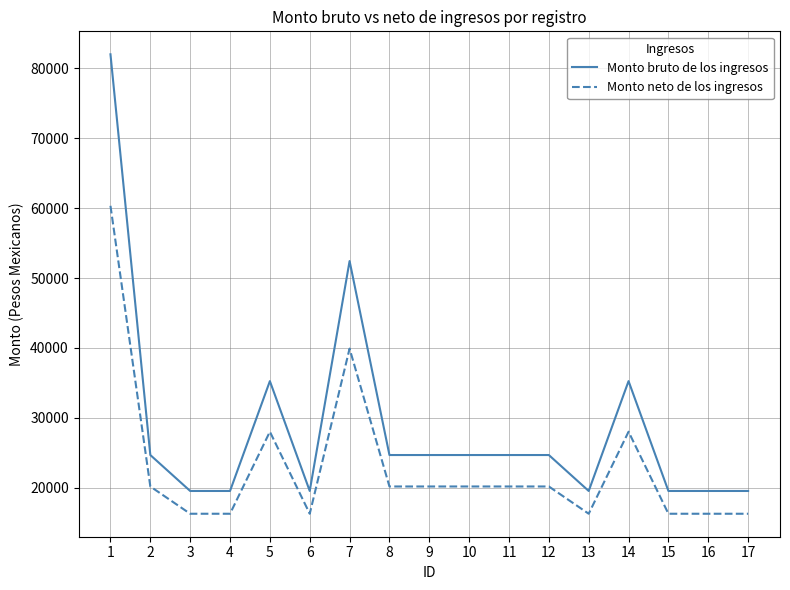

At which label is Monto neto de los ingresos closest to 38301?

7